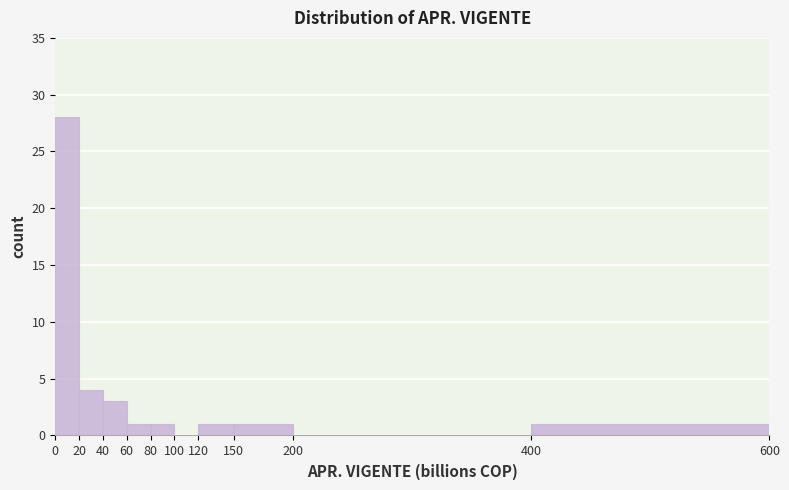

Reading left to right, transcribe this chart: for each bar, give the range it covers on the x-axis and its height. The values are not printed on the chart, so give them approximately, as read against the axis.

0 to 20: 28
20 to 40: 4
40 to 60: 3
60 to 80: 1
80 to 100: 1
100 to 120: 0
120 to 150: 1
150 to 200: 1
200 to 400: 0
400 to 600: 1